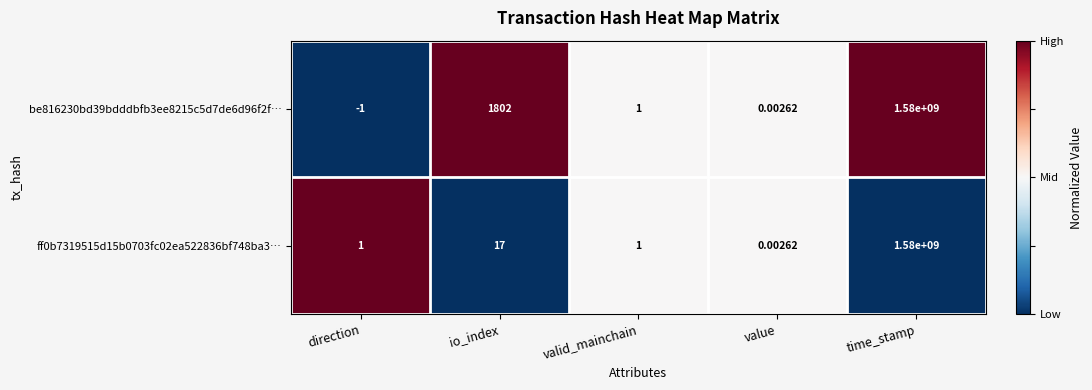

At how many categories does at least one series exceed 0?

5